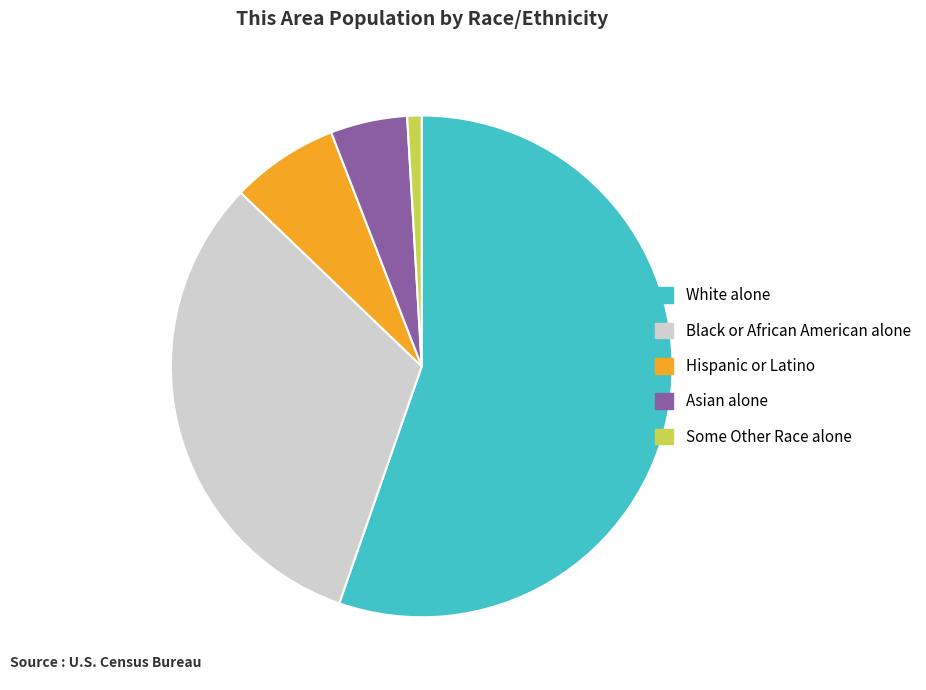

Approximately how many times larger is the value at Black or African American alone compared to Asian alone?

6.4